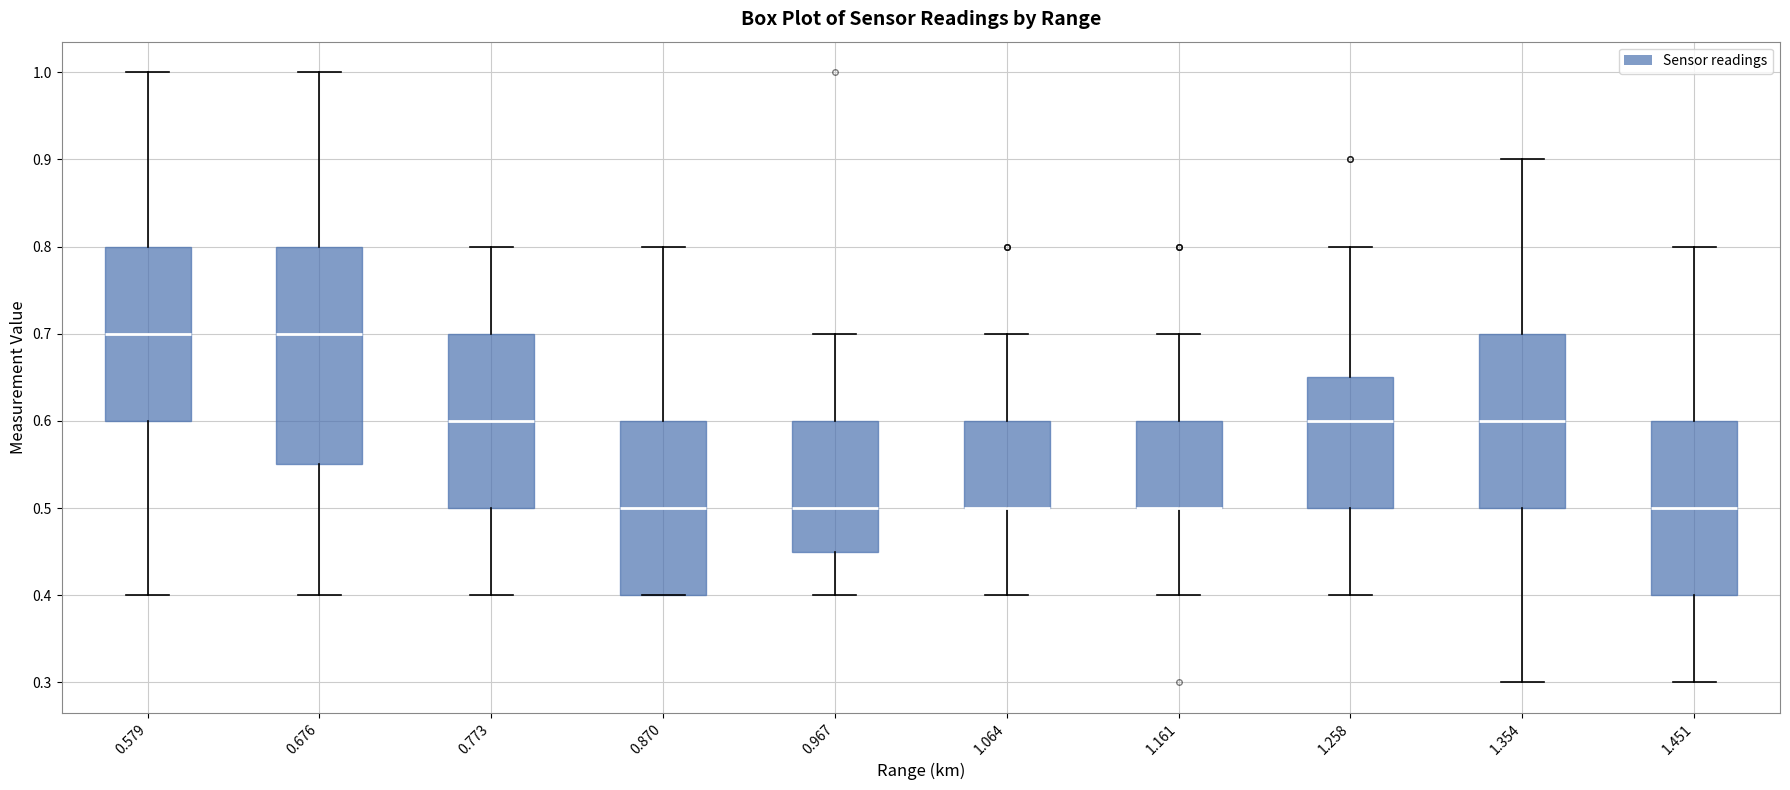

Which box is the tallest, from its lower edge to its upper edge?

0.676